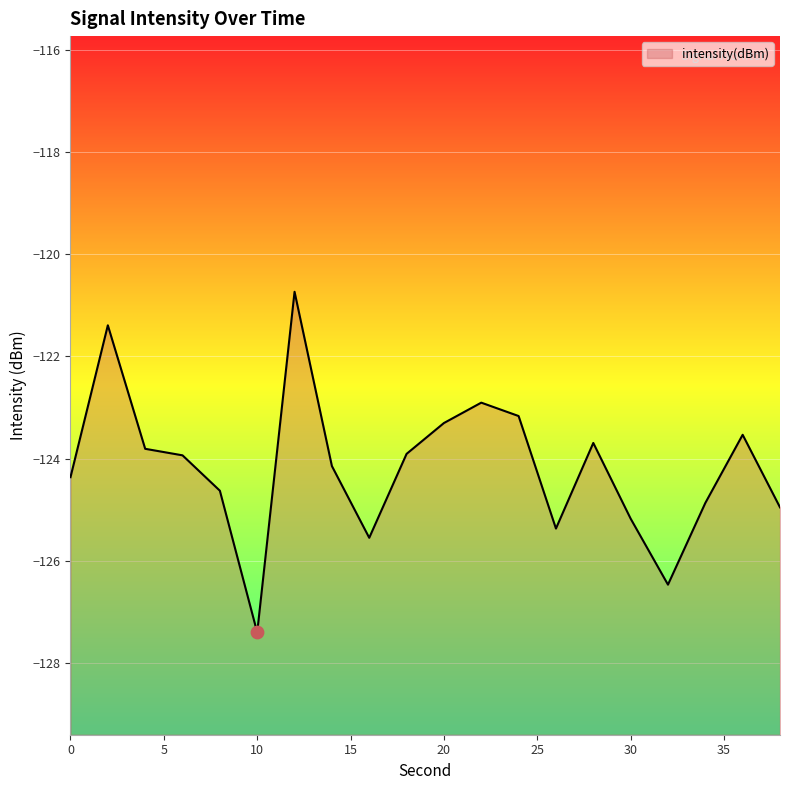

Which has a higher value, 32 or 8?

8